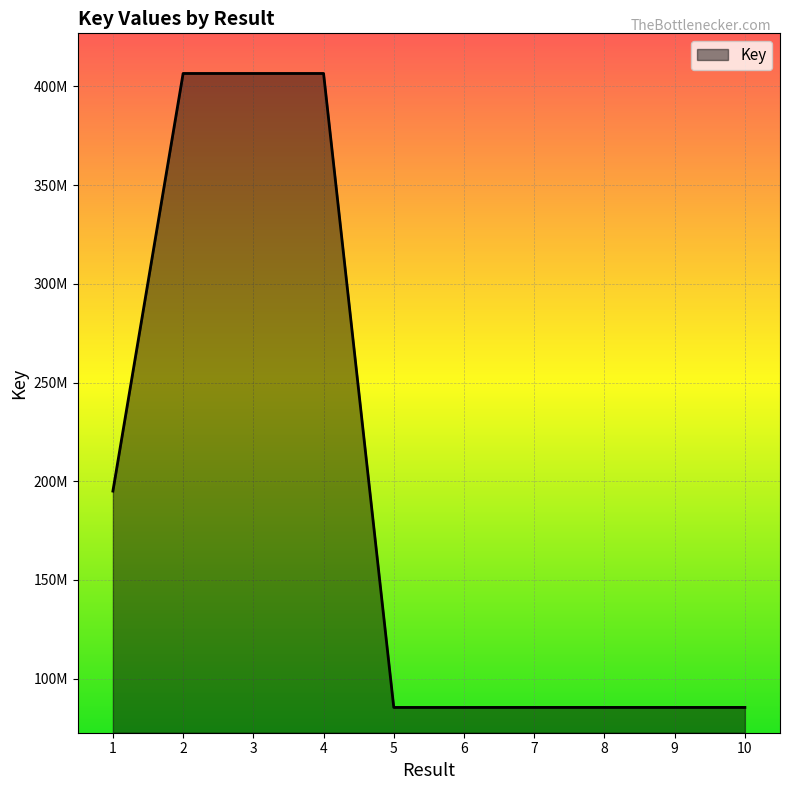

Does the chart display data point markers on the line(s)?

No